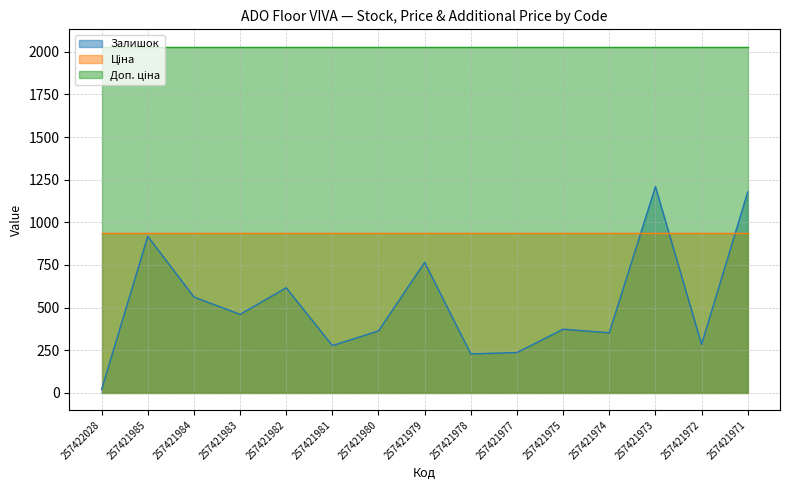

At which category is the sum across all series the highest?

257421973